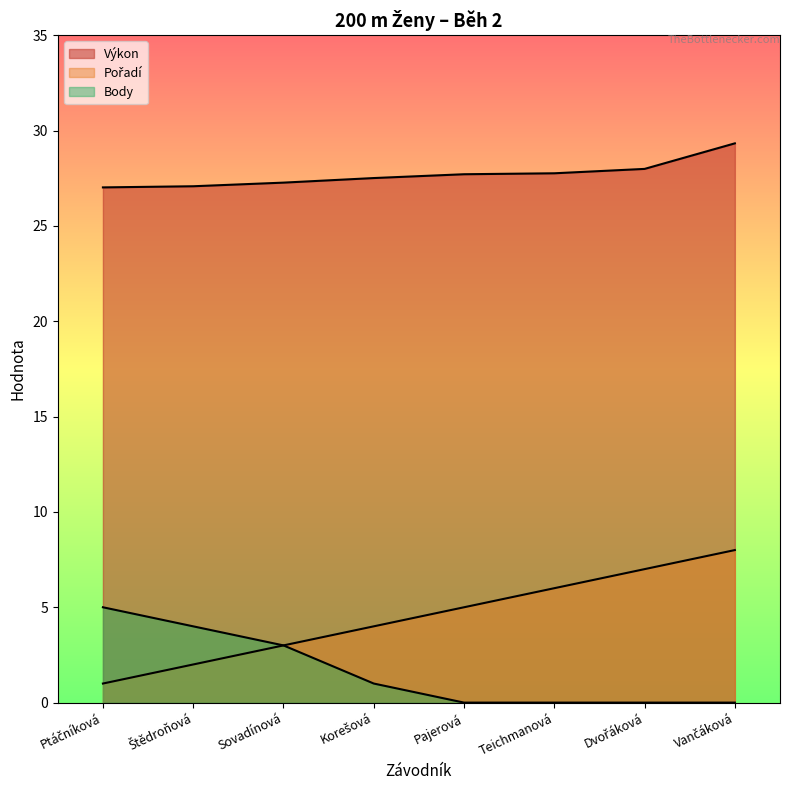

How many lines are shown in the chart?

3